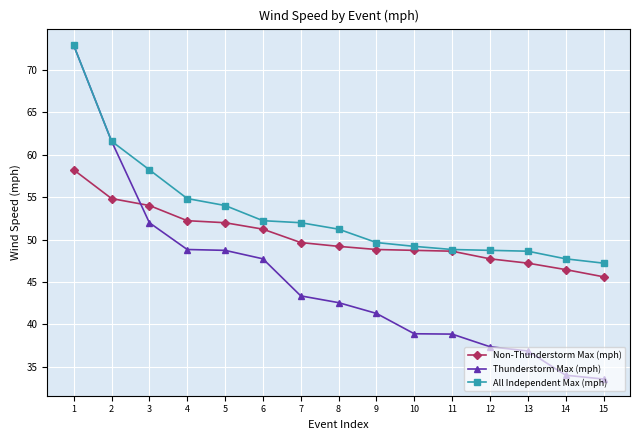

Is it true that All Independent Max (mph) equals 80.3 at 3?

False